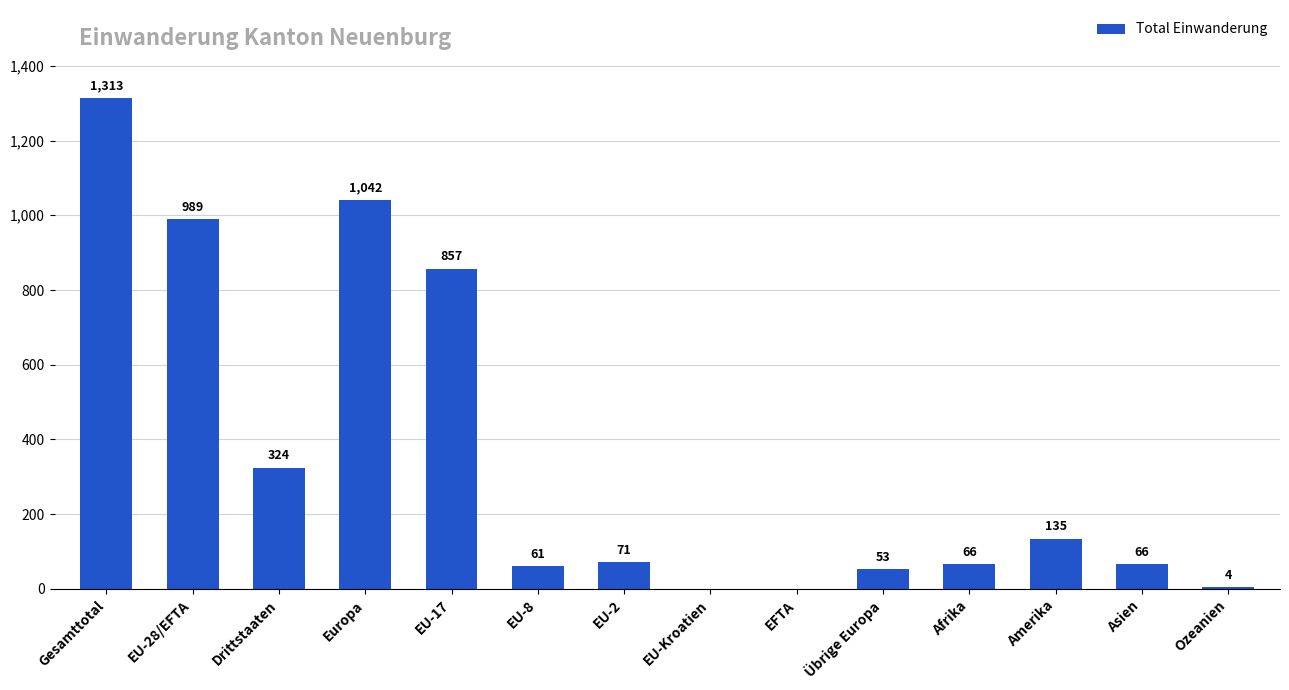

How many values are above zero?

12